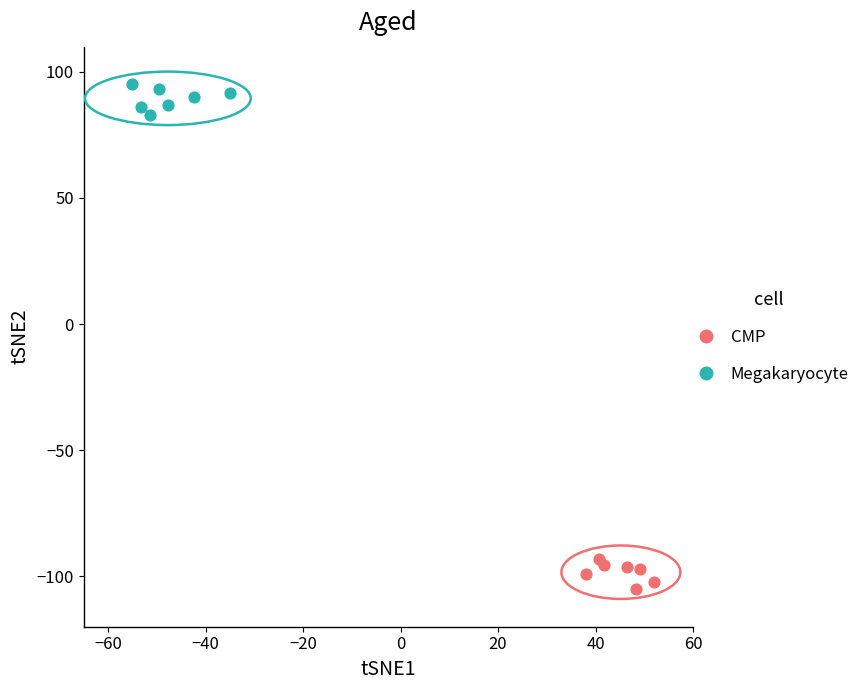

Which series contains the lowest Y value?

CMP